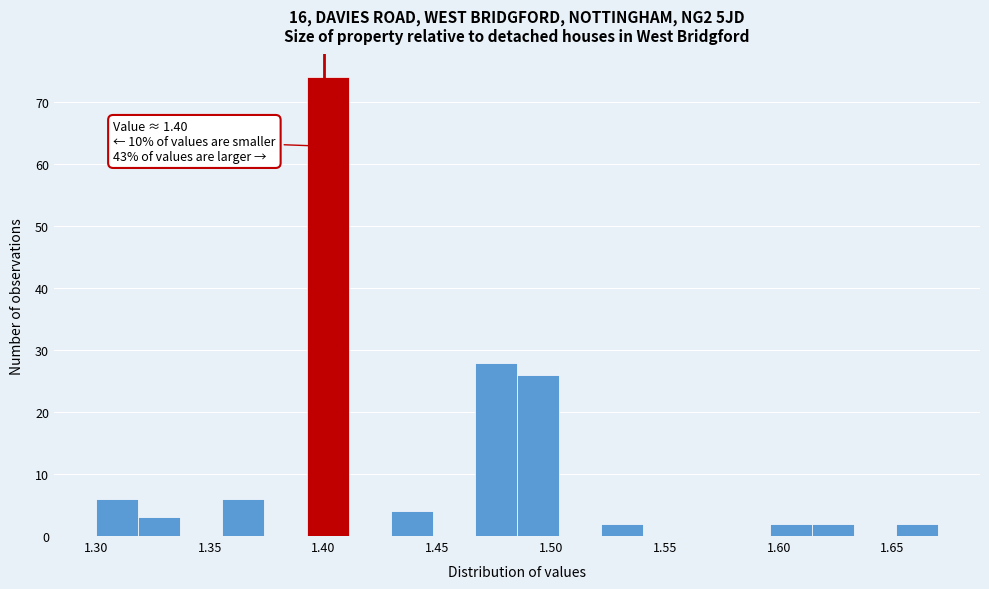

Read against the x-axis, roughly where is the centre of the tallest bar?

1.400